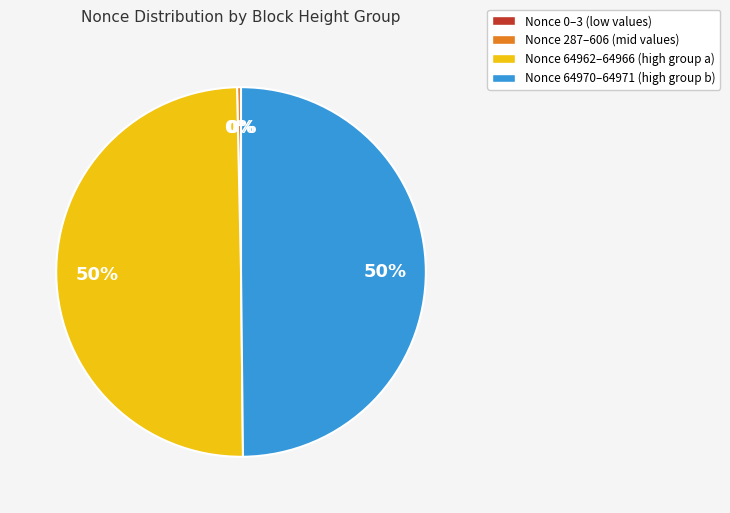

To the nearest percent, what is the average slice percentage?

25%